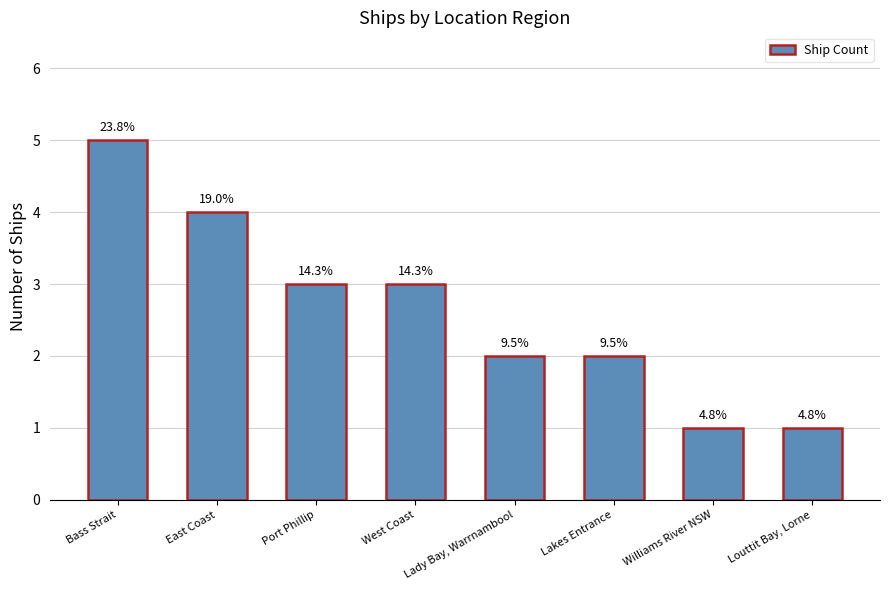

What is the label of the 1st bar from the right?

Louttit Bay, Lorne